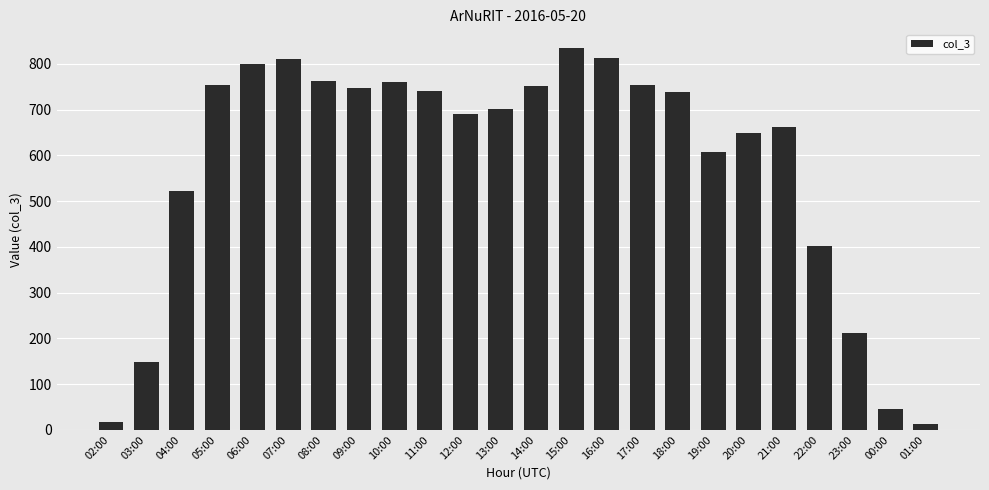

What is the sum of all values?

13936